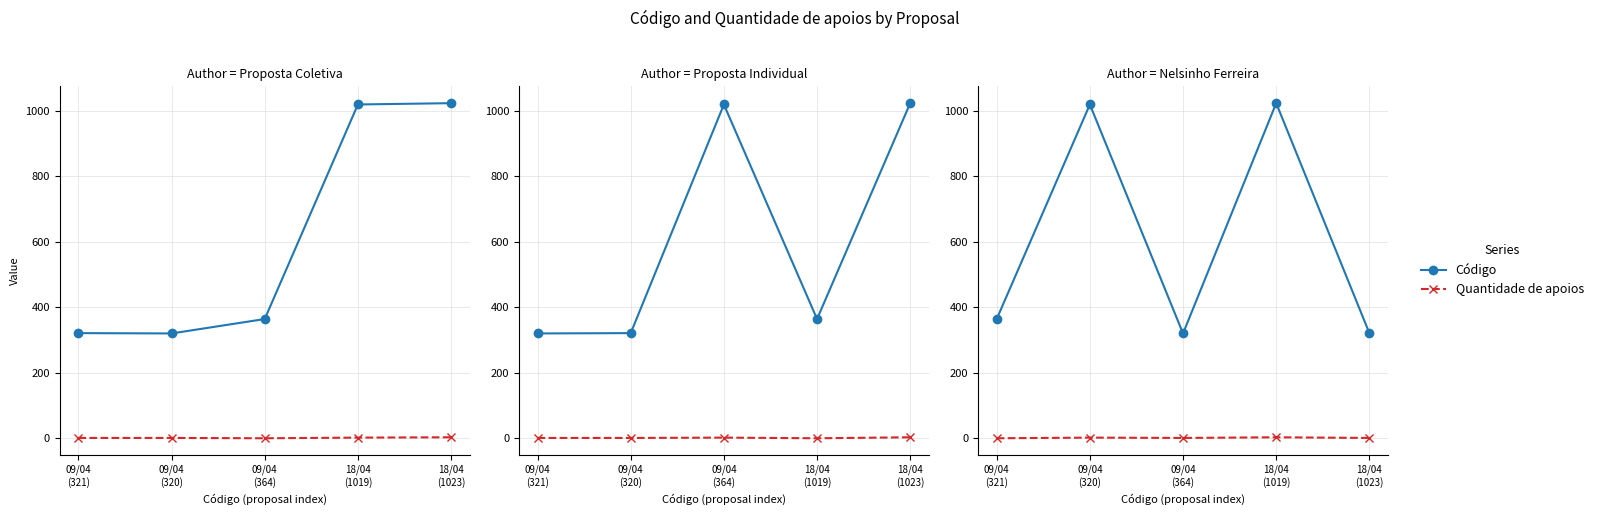

What is the total value across all series at 18/04
(1019)?

1026